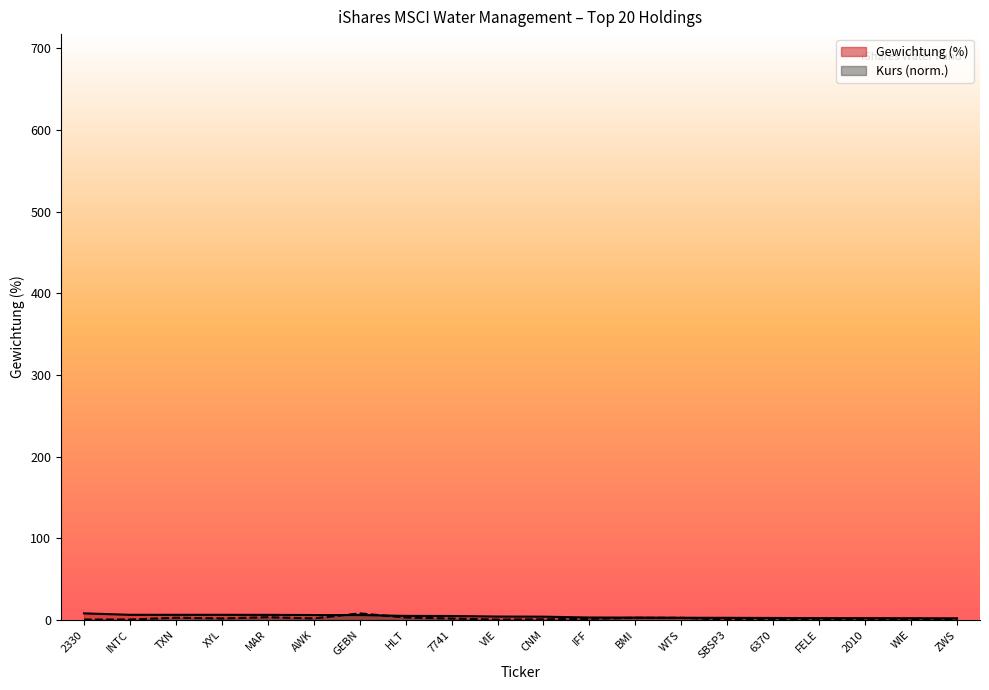

How many data points in Gewichtung (%) are above 4?

10